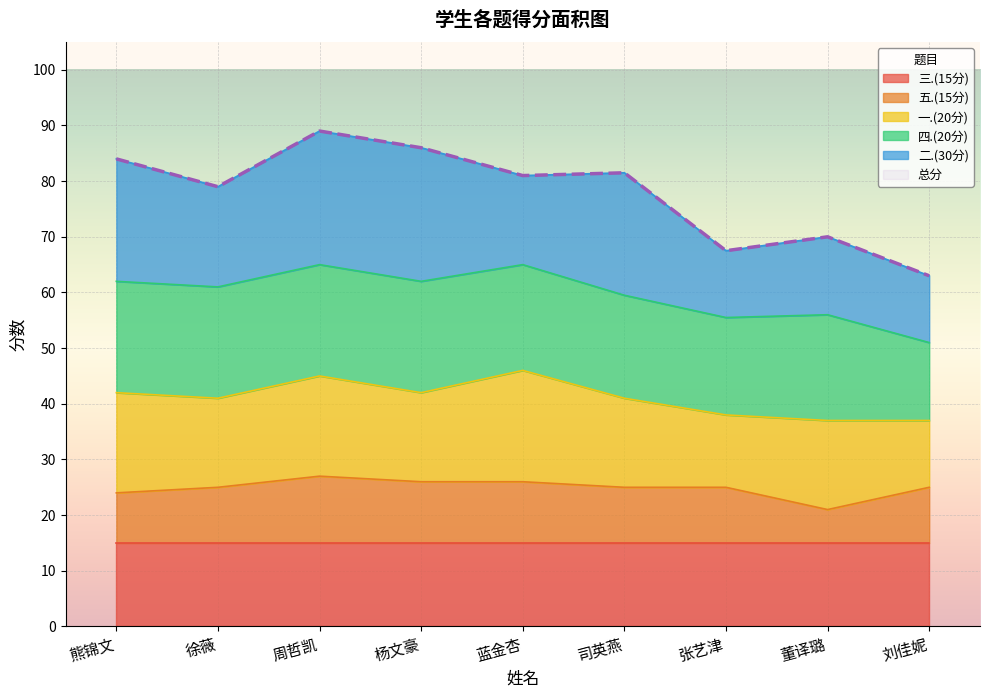

Which series has the largest range (max minus min)?

总分